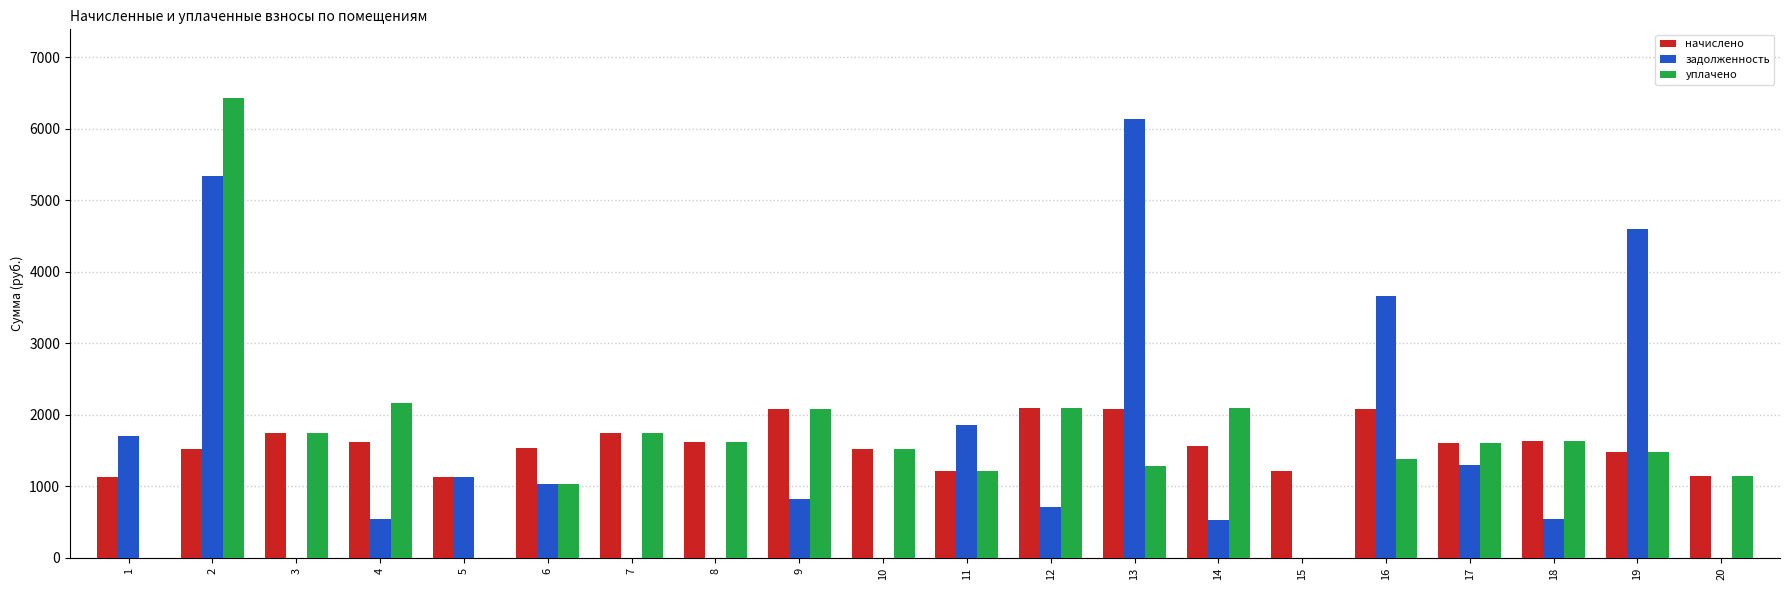

What is the average value of the начислено series?

1588.7